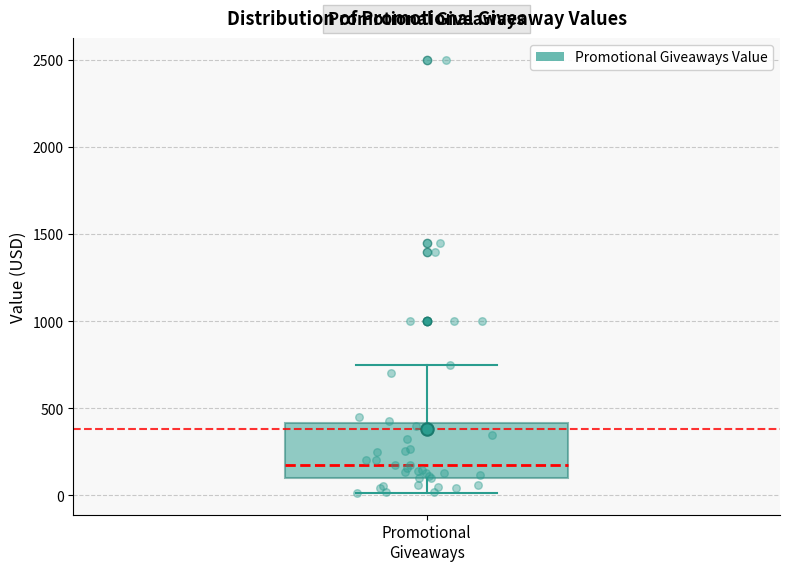

Read this box plot against the y-axis: the position of the median line, the range covered by the box, and the ends of both whiskers. The values are not printed on the chart, so give them approximately, as read against the axis.

median 150, box 100 to 400, whiskers 0 to 750